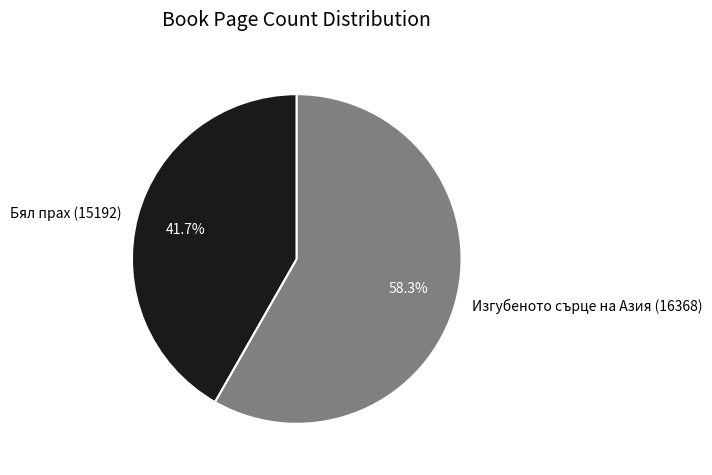

What percentage is the Бял прах (15192) slice, to the nearest percent?

42%